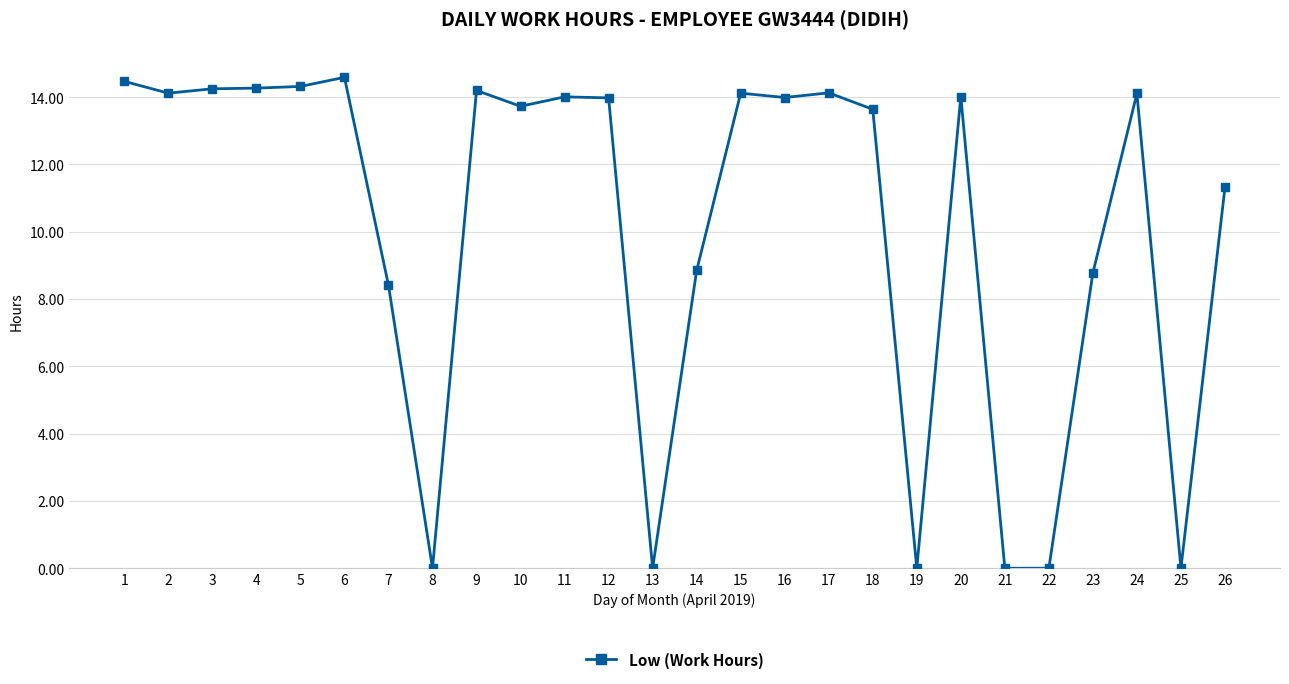

What is the change in value from 2 to 19?

-14.1